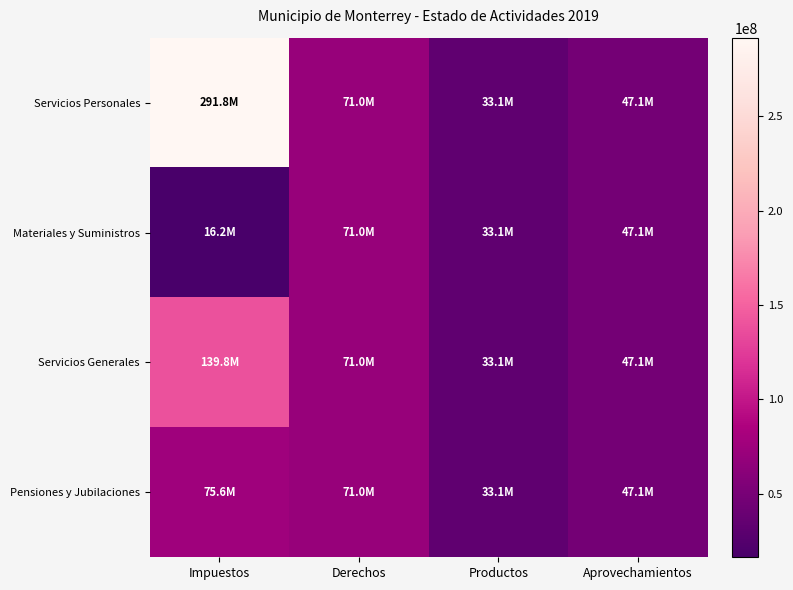

At how many categories does at least one series exceed 127972635?

1